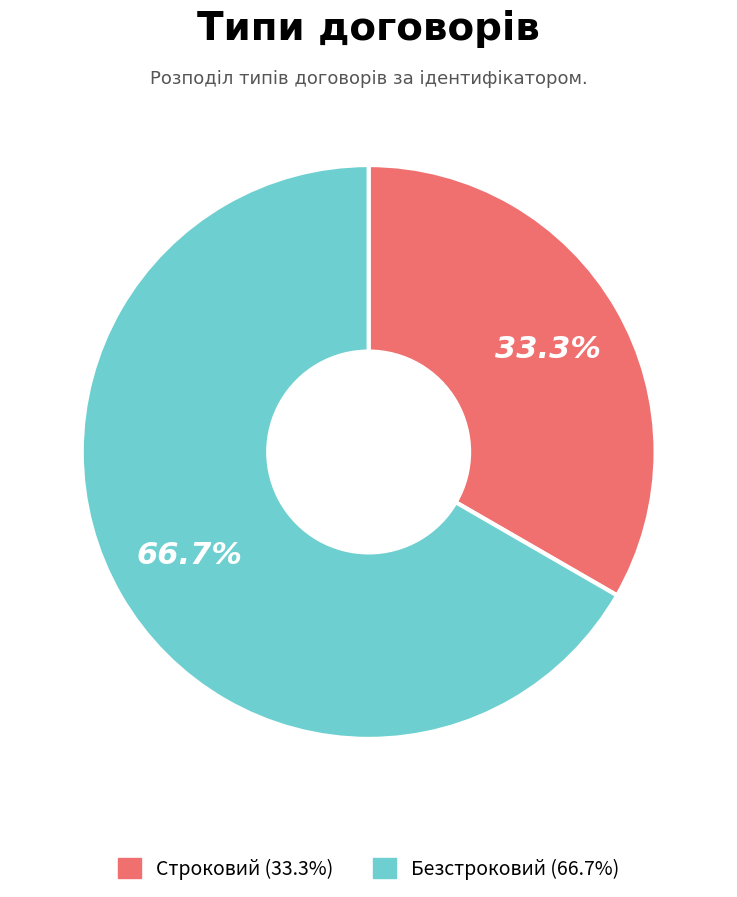

True or false: Безстроковий accounts for 73% of the total.

False